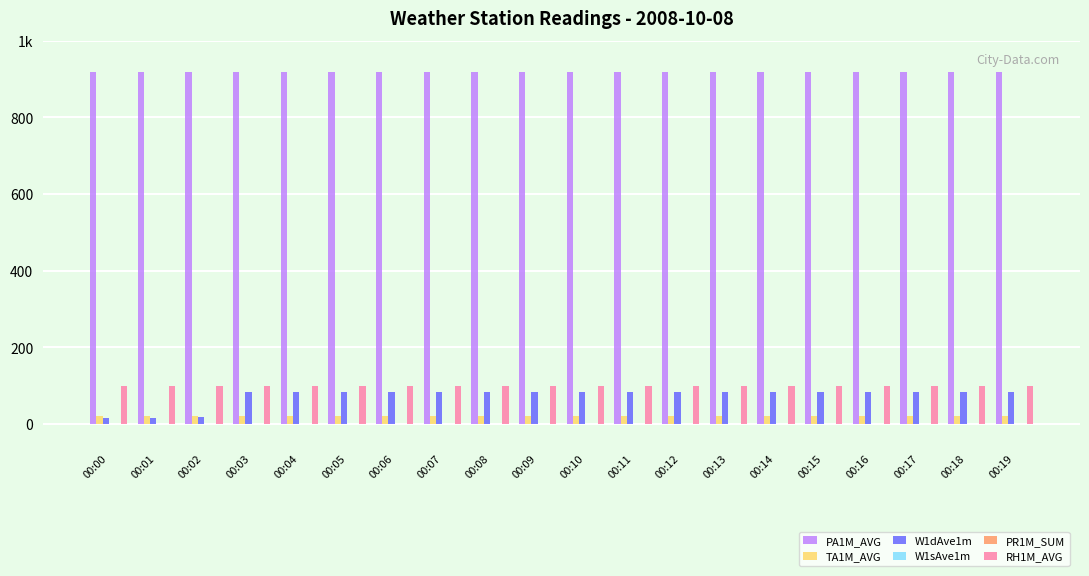

Reading left to right, transcribe all the data shown in this chart.

PA1M_AVG: 918.4	918.4	918.4	918.3	918.3	918.3	918.3	918.3	918.3	918.3	918.2	918.2	918.2	918.2	918.2	918.2	918.2	918.2	918.2	918.2
TA1M_AVG: 19.8	19.8	19.8	19.8	19.8	19.8	19.8	19.8	19.7	19.7	19.7	19.7	19.7	19.7	19.7	19.7	19.7	19.7	19.7	19.6
W1dAve1m: 16.0	16.0	18.0	84.0	84.0	84.0	84.0	84.0	84.0	84.0	84.0	84.0	84.0	84.0	84.0	84.0	84.0	84.0	84.0	84.0
W1sAve1m: 0.0	0.0	0.0	0.0	0.0	0.0	0.0	0.0	0.0	0.0	0.0	0.0	0.0	0.0	0.0	0.0	0.0	0.0	0.0	0.0
PR1M_SUM: 0.0	0.0	0.0	0.0	0.0	0.0	0.0	0.0	0.0	0.0	0.0	0.0	0.0	0.0	0.0	0.0	0.0	0.0	0.0	0.0
RH1M_AVG: 100.0	100.0	100.0	100.0	100.0	100.0	100.0	100.0	100.0	100.0	100.0	100.0	100.0	100.0	100.0	100.0	100.0	100.0	100.0	100.0